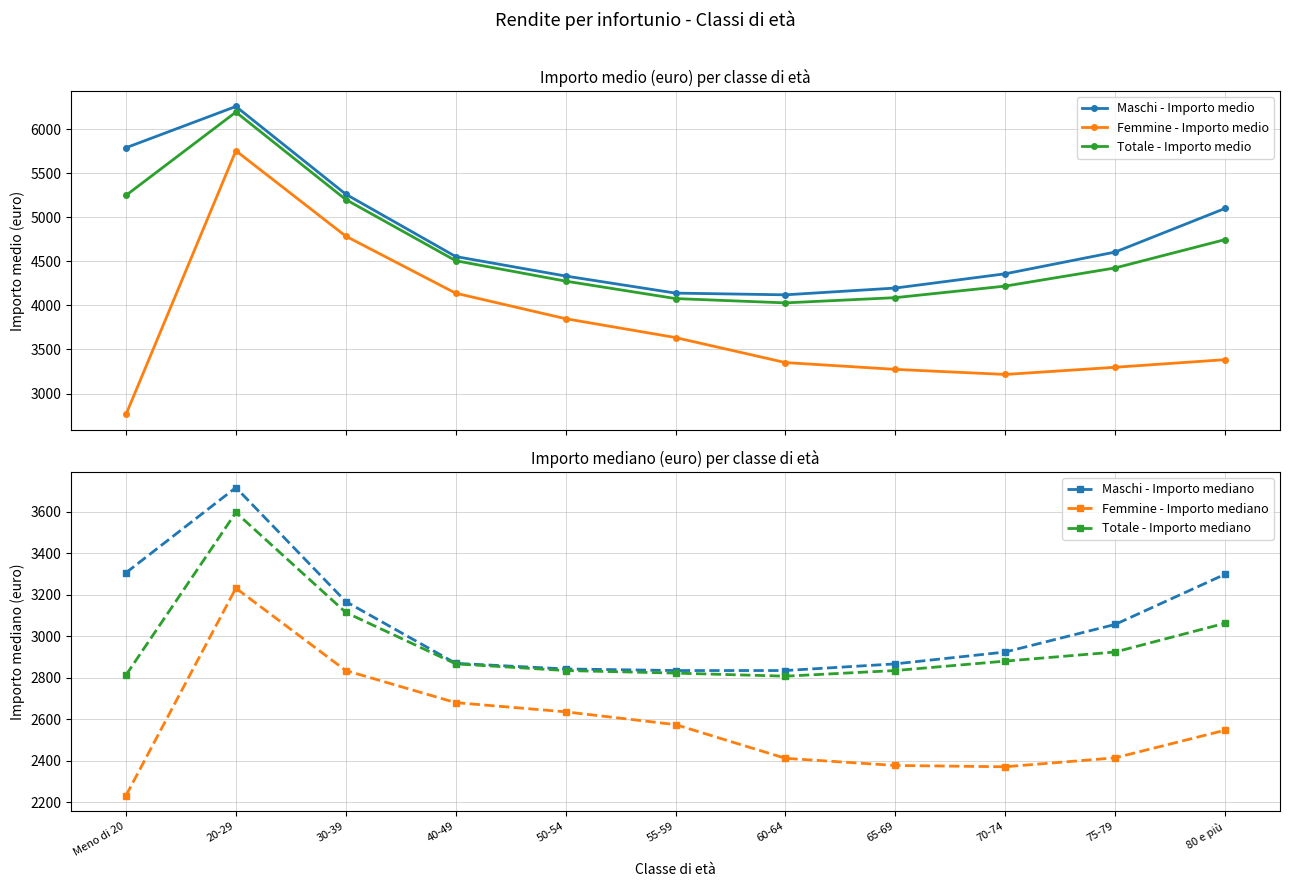

Reading left to right, transcribe all the data shown in this chart.

Maschi - Importo medio: 5789.1	6257.5	5262.0	4554.5	4333.3	4139.5	4120.0	4197.0	4358.8	4605.2	5100.3
Femmine - Importo medio: 2762.0	5754.9	4785.5	4138.4	3849.1	3635.1	3351.3	3274.1	3216.4	3298.0	3384.3
Totale - Importo medio: 5248.6	6193.6	5201.1	4507.1	4275.4	4077.6	4028.6	4087.9	4219.1	4425.2	4746.7
Maschi - Importo mediano: 3306.4	3716.6	3167.6	2870.1	2843.1	2835.4	2835.4	2867.5	2924.6	3057.5	3299.0
Femmine - Importo mediano: 2233.1	3232.1	2835.4	2680.9	2636.5	2575.0	2412.7	2378.2	2372.0	2415.0	2548.0
Totale - Importo mediano: 2813.7	3596.6	3115.2	2867.5	2835.4	2823.1	2808.3	2835.4	2880.8	2924.6	3063.2